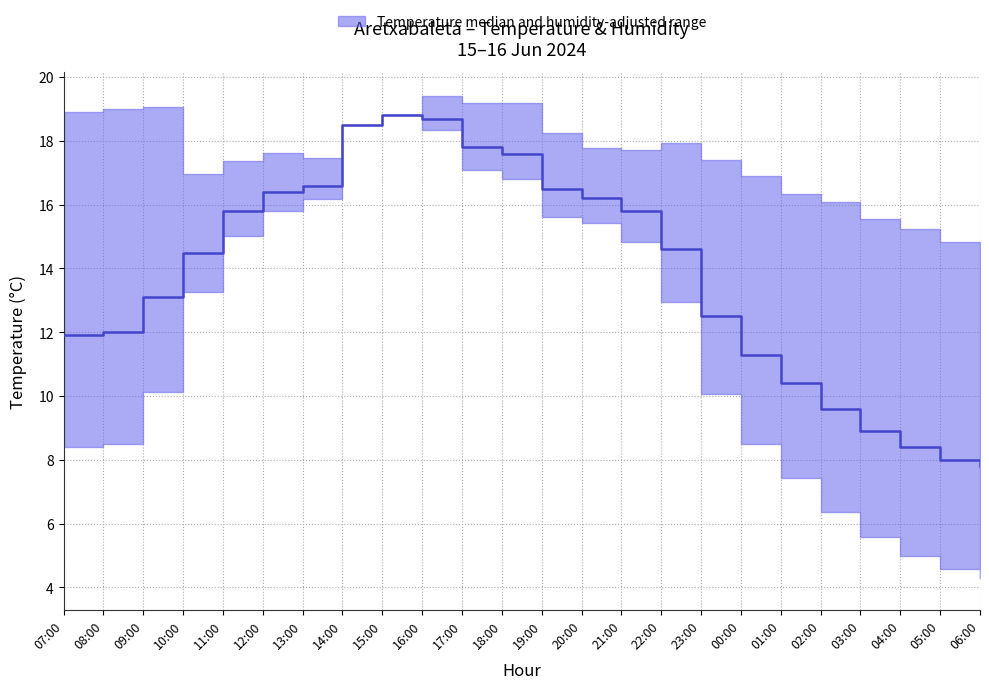

The chart shows a value of 28.8 at 18:00. True or false?

False